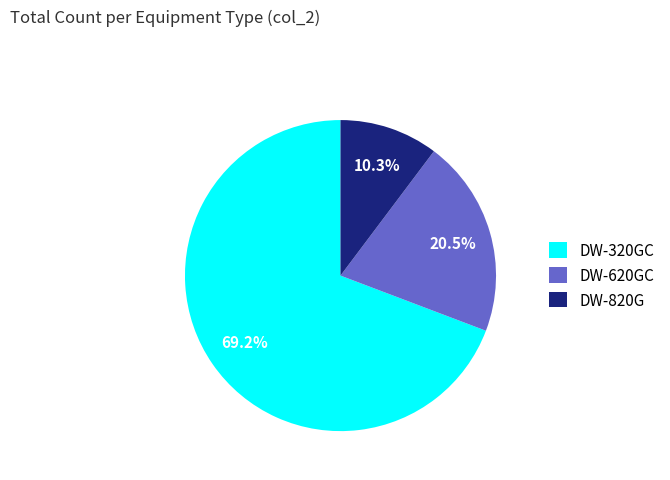

True or false: DW-820G accounts for 10% of the total.

True